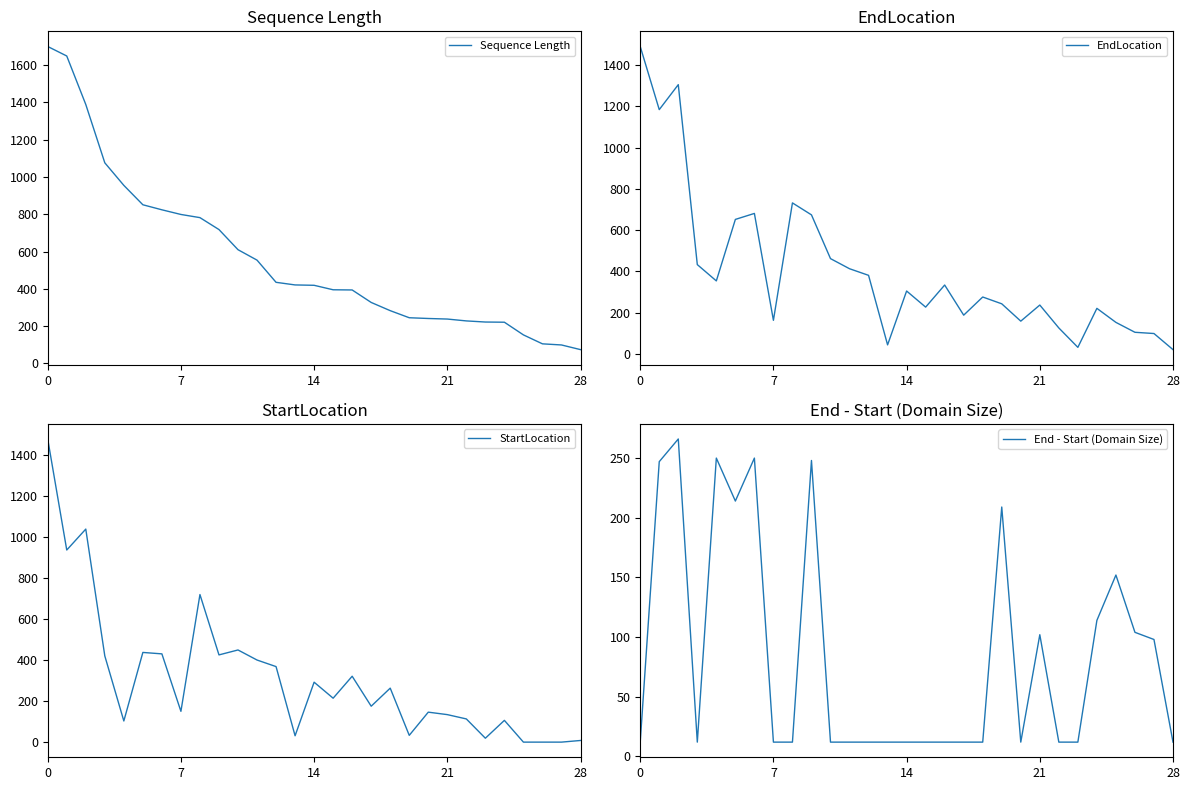

Which series has the largest total across all categories?

Sequence Length